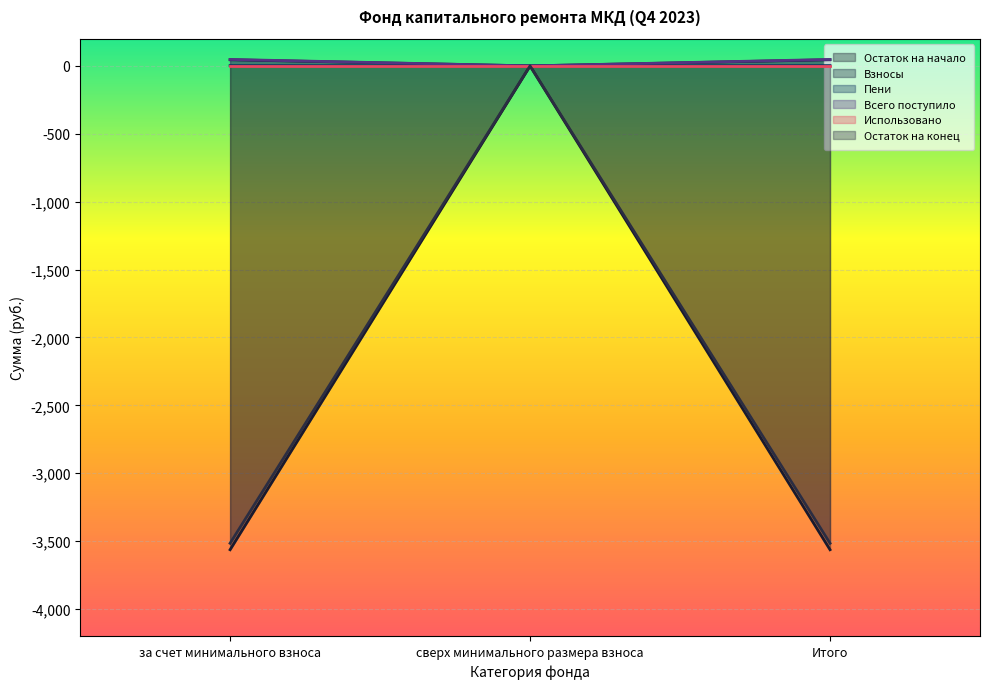

At which category is the sum across all series the highest?

сверх минимального размера взноса